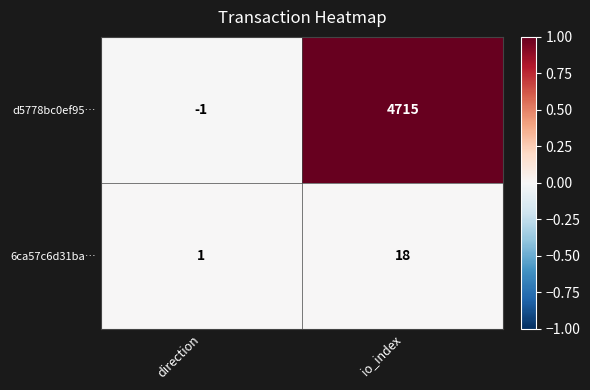

Reading left to right, transcribe all the data shown in this chart.

d5778bc0ef95…: direction=-1	io_index=4715
6ca57c6d31ba…: direction=1	io_index=18